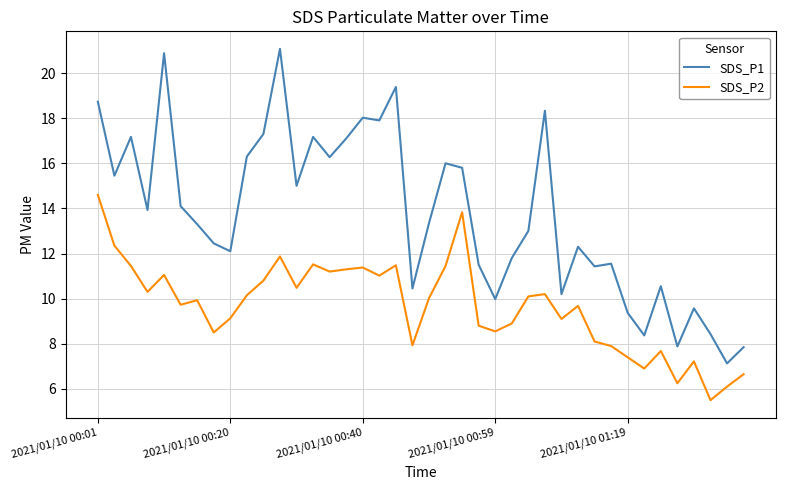

How many values in the SDS_P2 series are below 10?

20